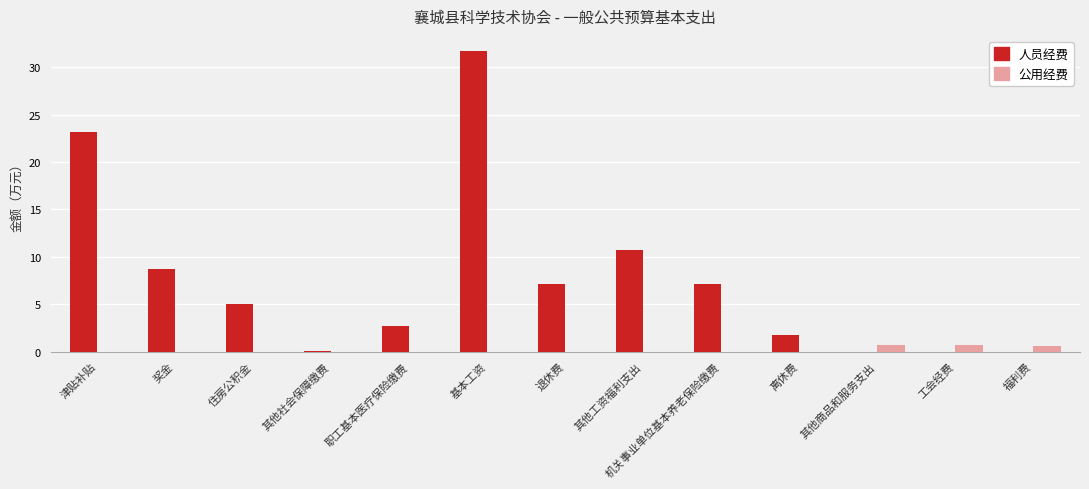

Count the number of data series in this chart.

2